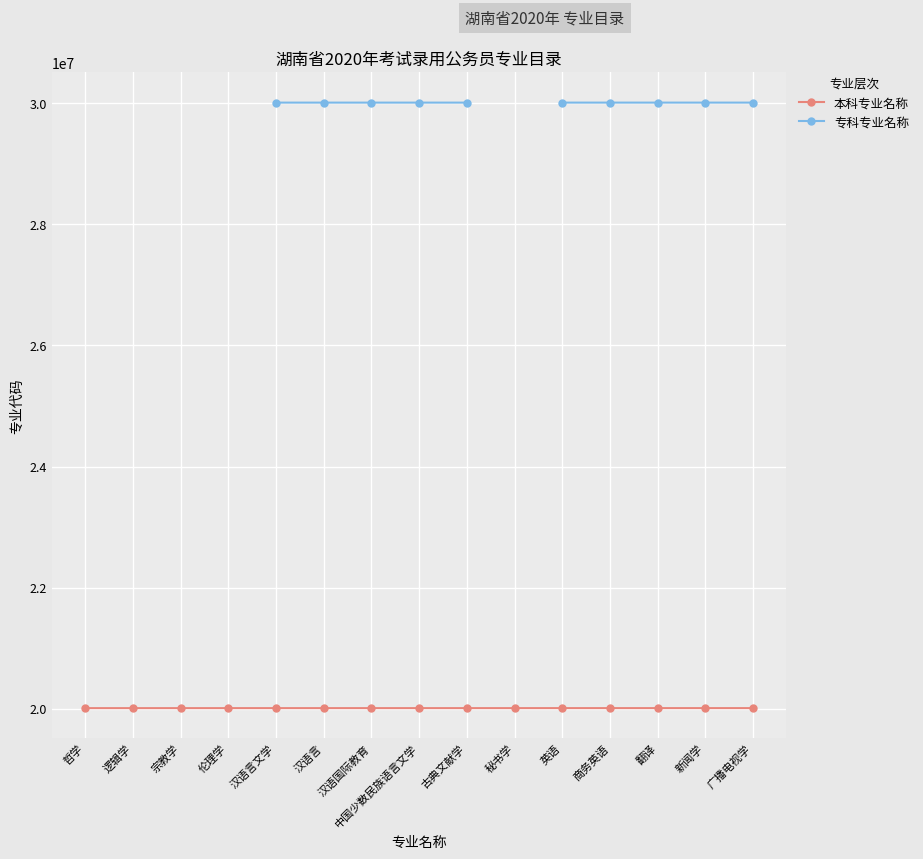

At how many categories does at least one series exceed 28783465?

10